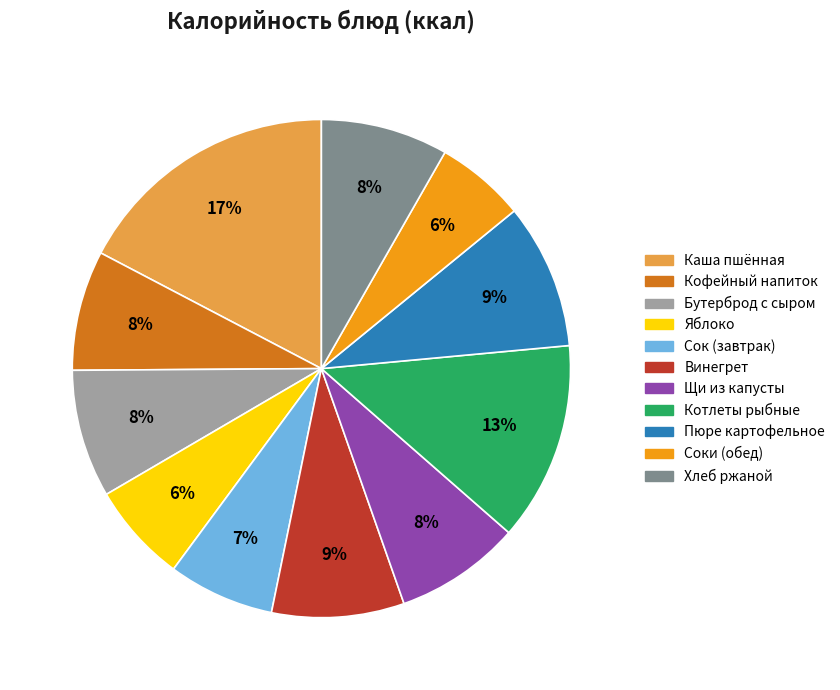

To the nearest percent, what is the difference between the Хлеб ржаной and Пюре картофельное slice percentages?

1%